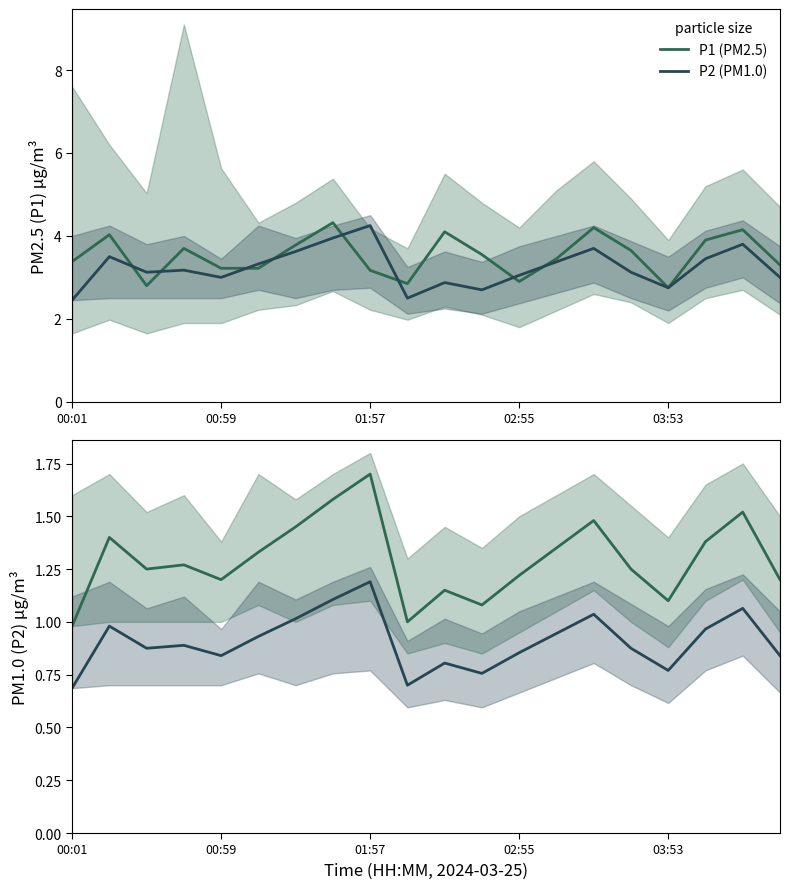

At how many categories does at least one series exceed 1?

20